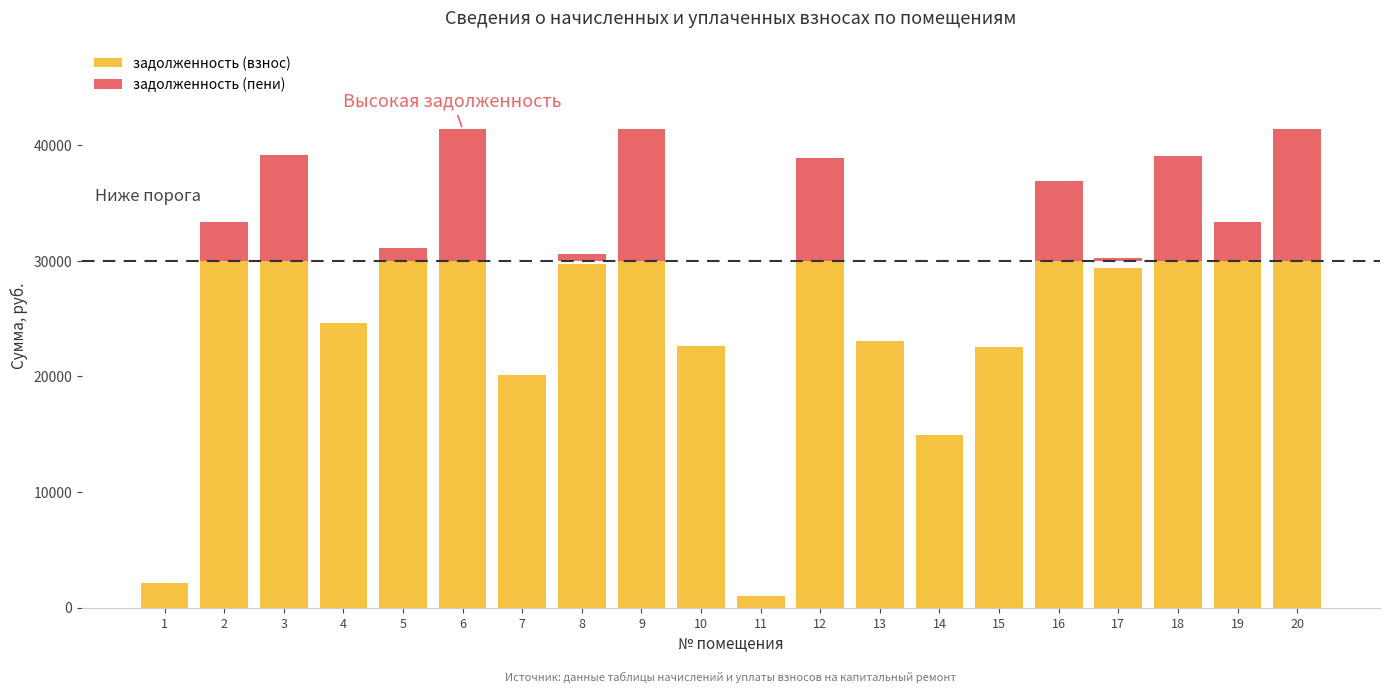

List the labels in order of value, largest first.

6, 9, 20, 3, 18, 12, 16, 2, 19, 5, 8, 17, 4, 13, 10, 15, 7, 14, 1, 11